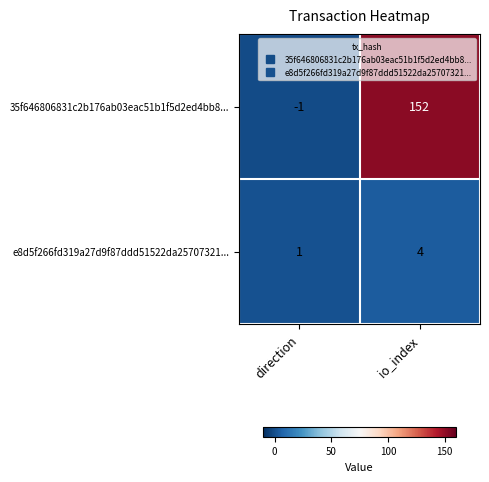

Reading right to left, extract all data points from this chart.

35f646806831c2b176ab03eac51b1f5d2ed4bb8...: io_index=152	direction=-1
e8d5f266fd319a27d9f87ddd51522da25707321...: io_index=4	direction=1